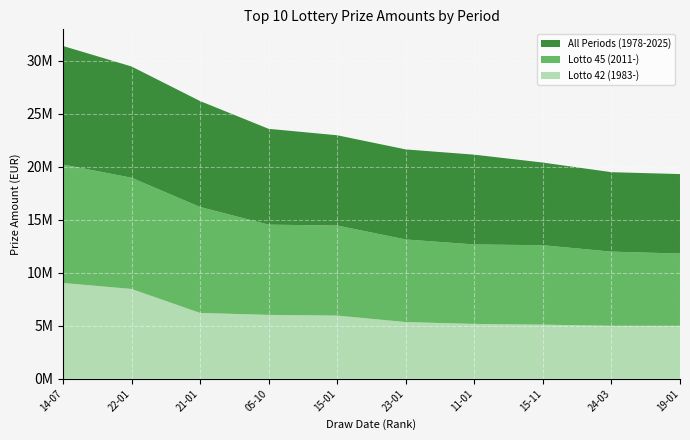

Reading left to right, extract all data points from this chart.

All Periods (1978-2025): 11183816.0	10500000.0	10000002.0	9045000.0	8518316.0	8500002.0	8476800.0	7798608.0	7500000.0	7500000.0
Lotto 45 (2011-): 11183816.0	10500000.0	10000002.0	8518316.0	8500002.0	7798608.0	7500000.0	7500000.0	7000000.0	6822078.0
Lotto 42 (1983-): 9045000.0	8476800.0	6214194.9	6029167.1	5966028.6	5350781.7	5176760.5	5109085.5	5000400.0	5000100.0